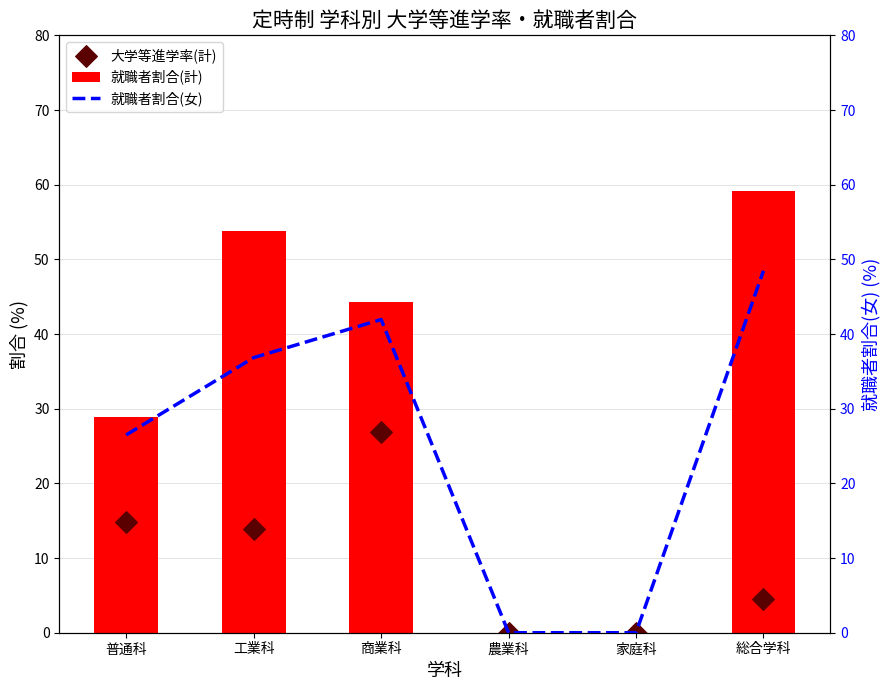

Which series reaches the minimum Y coordinate?

就職者割合(計)